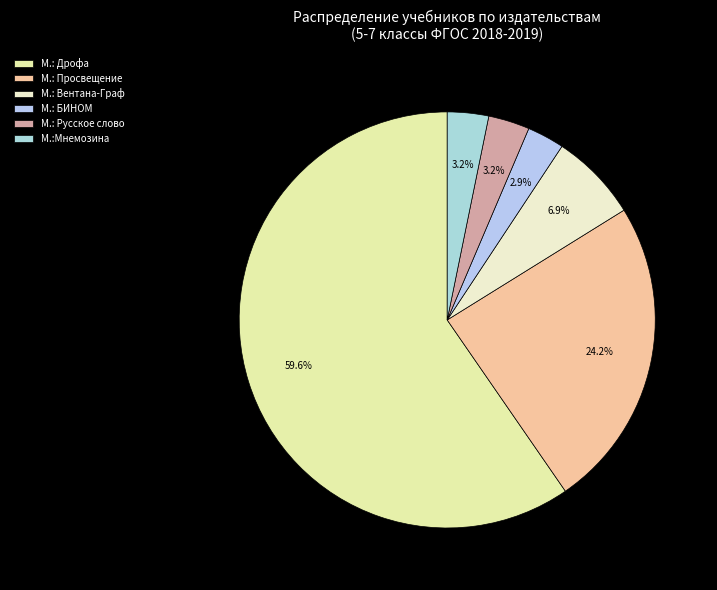

To the nearest percent, what is the average slice percentage?

17%